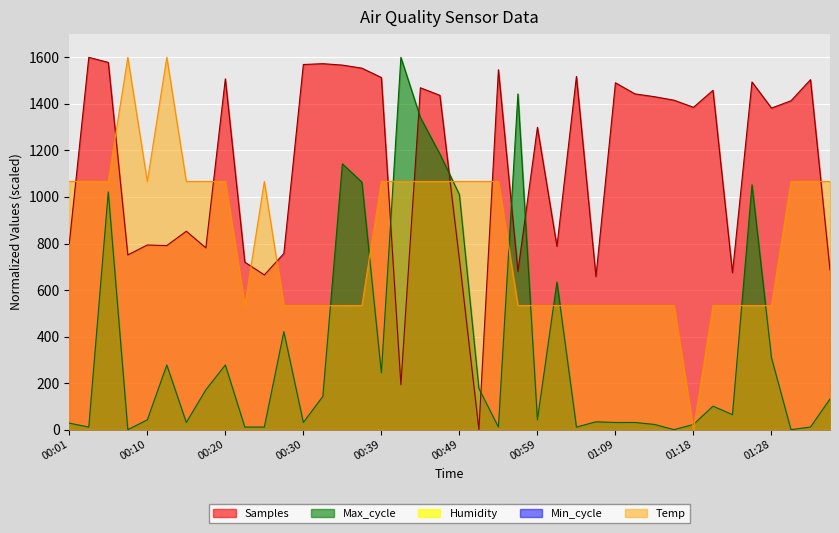

What position from the right is 00:27?

29